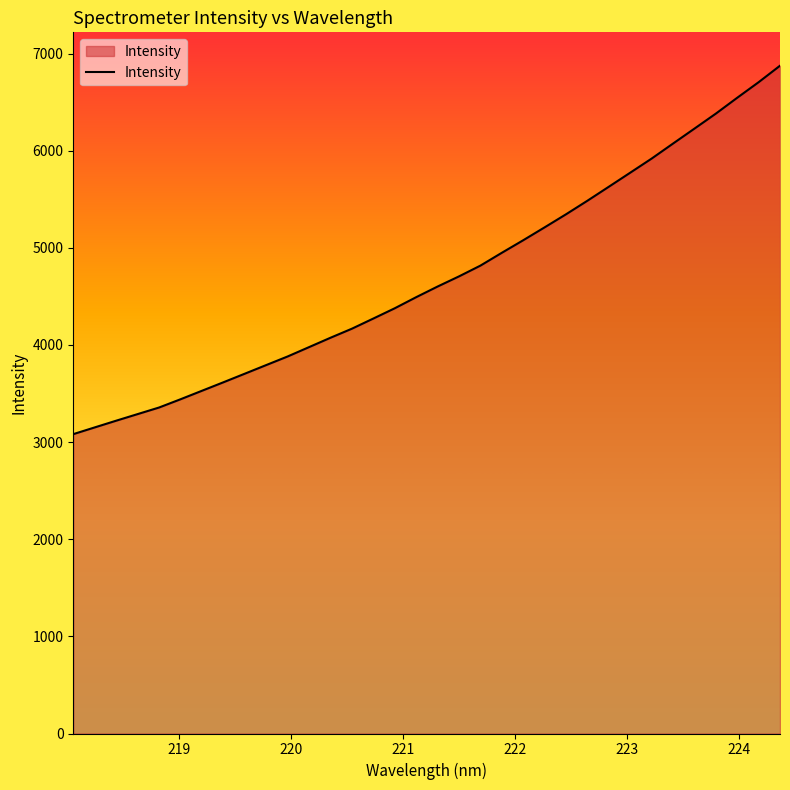

Does the chart display data point markers on the line(s)?

No